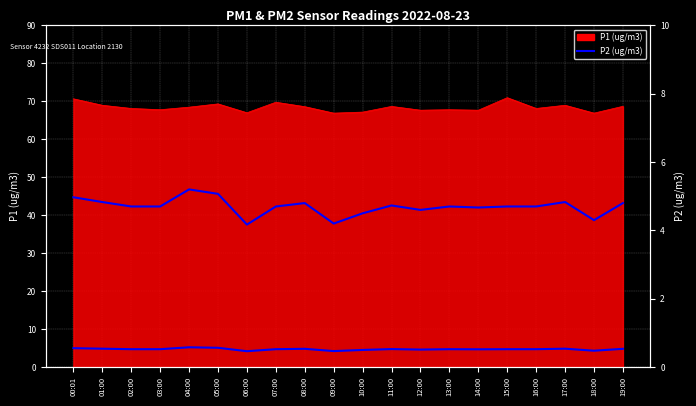

At which category does the chart reach its minimum across all series?

06:00